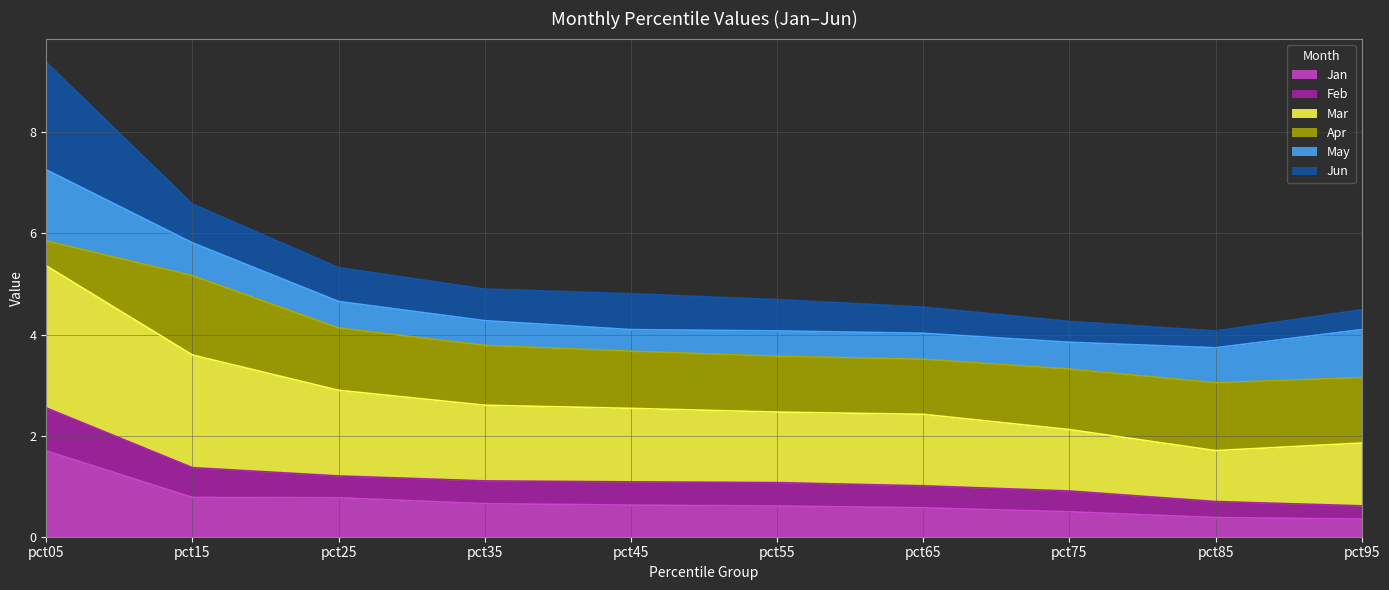

What is the total value across all series at pct25?

5.3